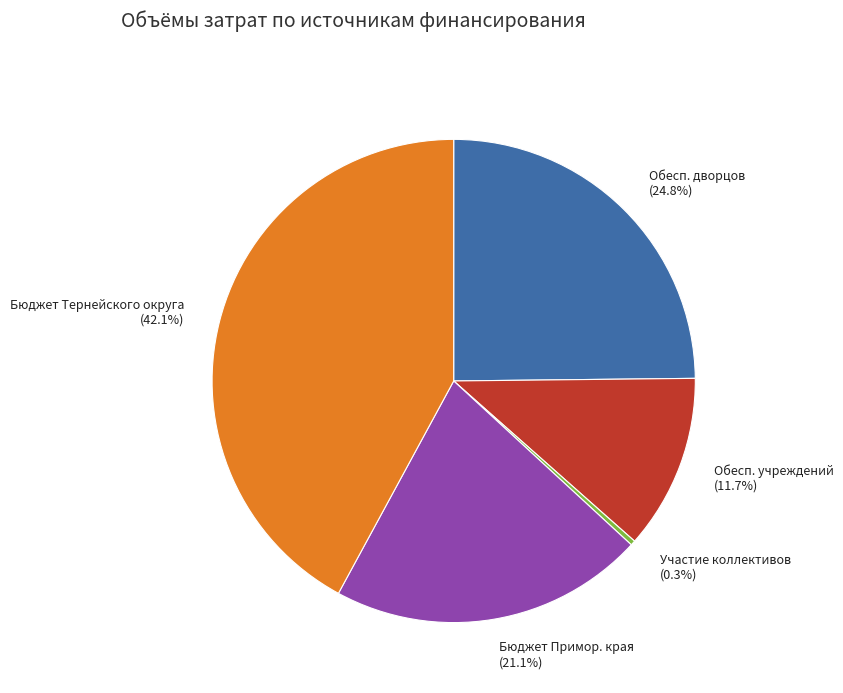

Between Обесп. учреждений and Бюджет Тернейского округа, which is larger?

Бюджет Тернейского округа